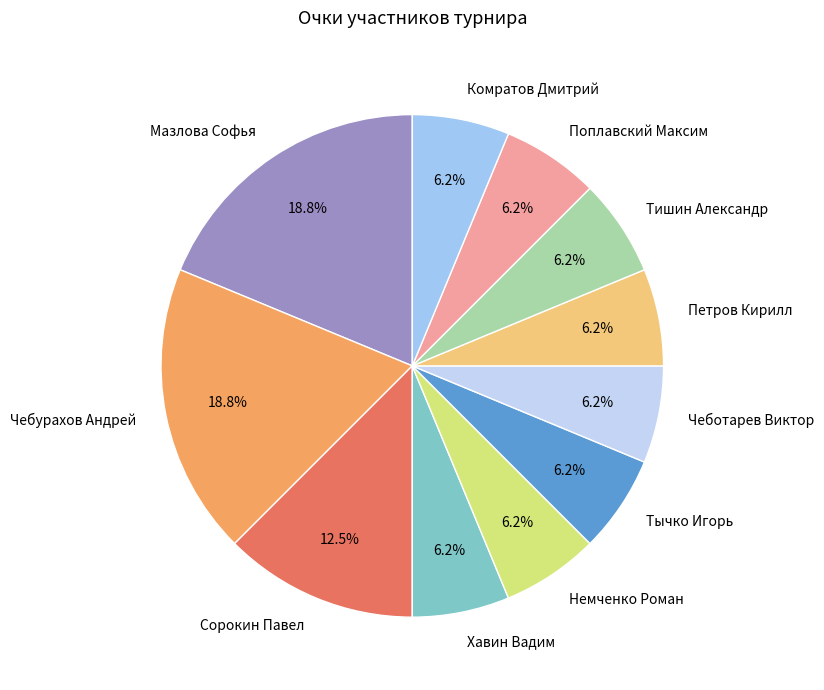

Is there any slice that represents more than half of the pie?

No